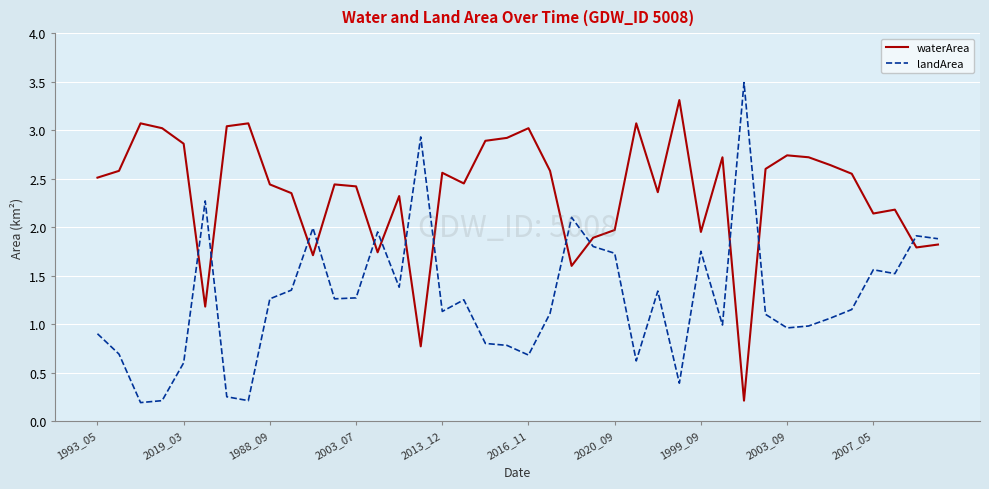

What is the highest value of the waterArea series?

3.3